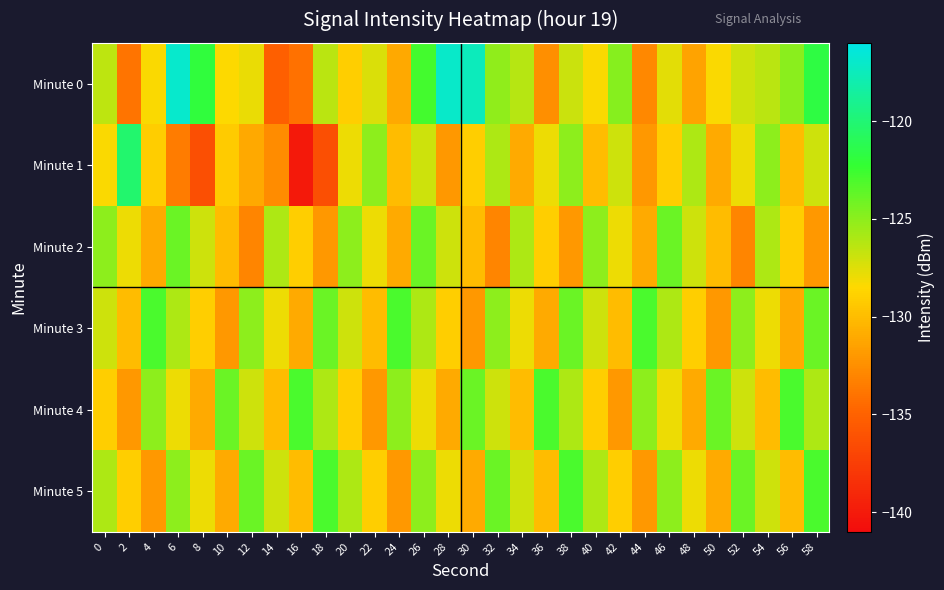

Between 26 and 20, which is larger?

26